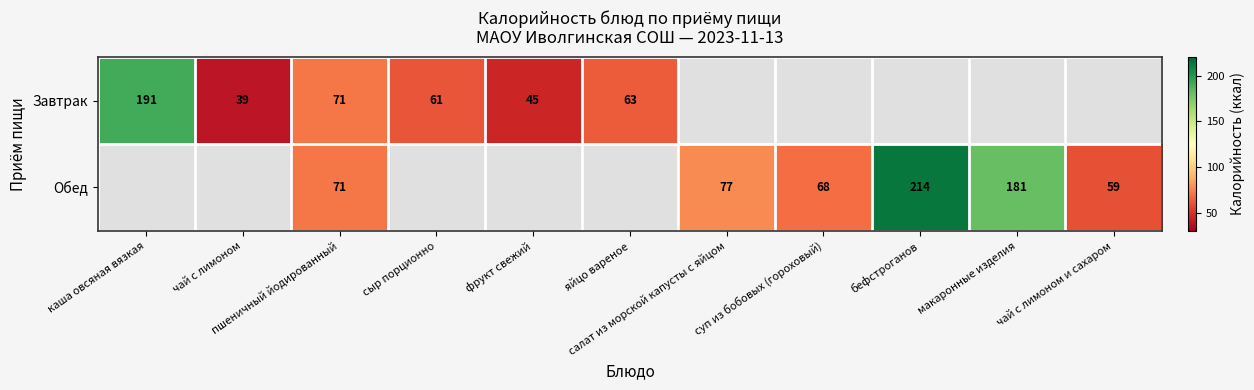

How many data points does each series have?

11